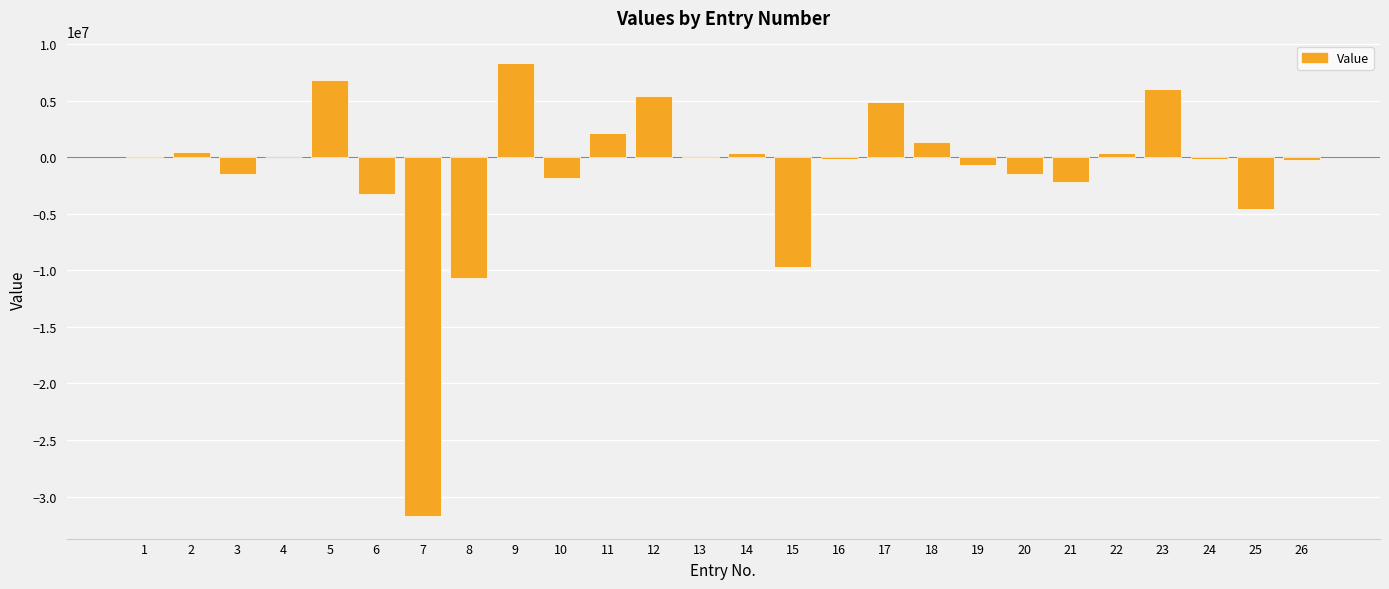

What is the greatest value displayed?

8295000